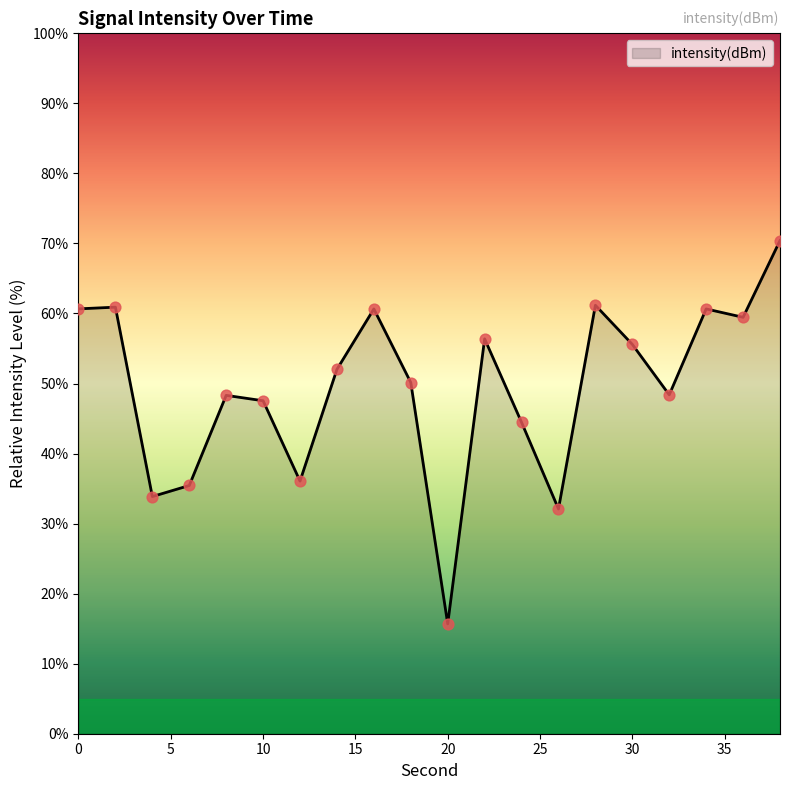

What is the difference between the maximum and minimum values?

54.7